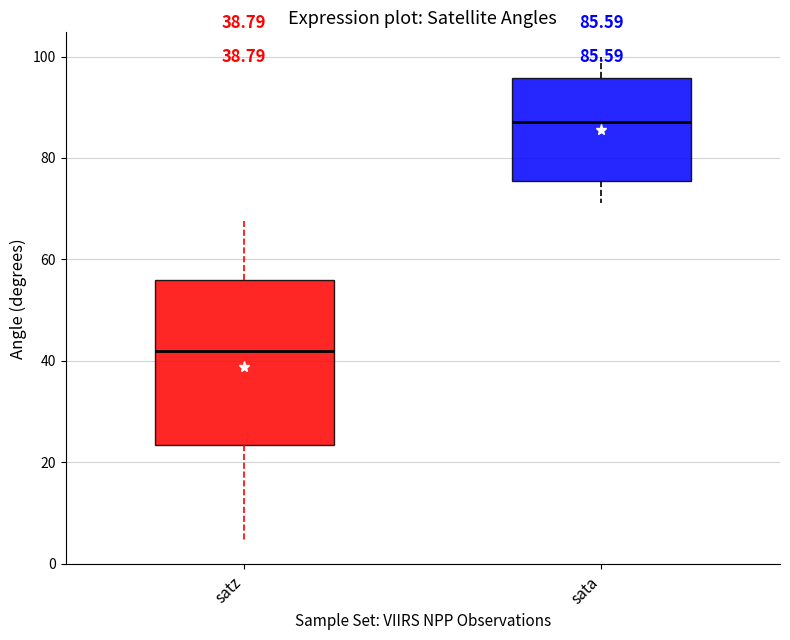

Which box has the lowest median line?

satz